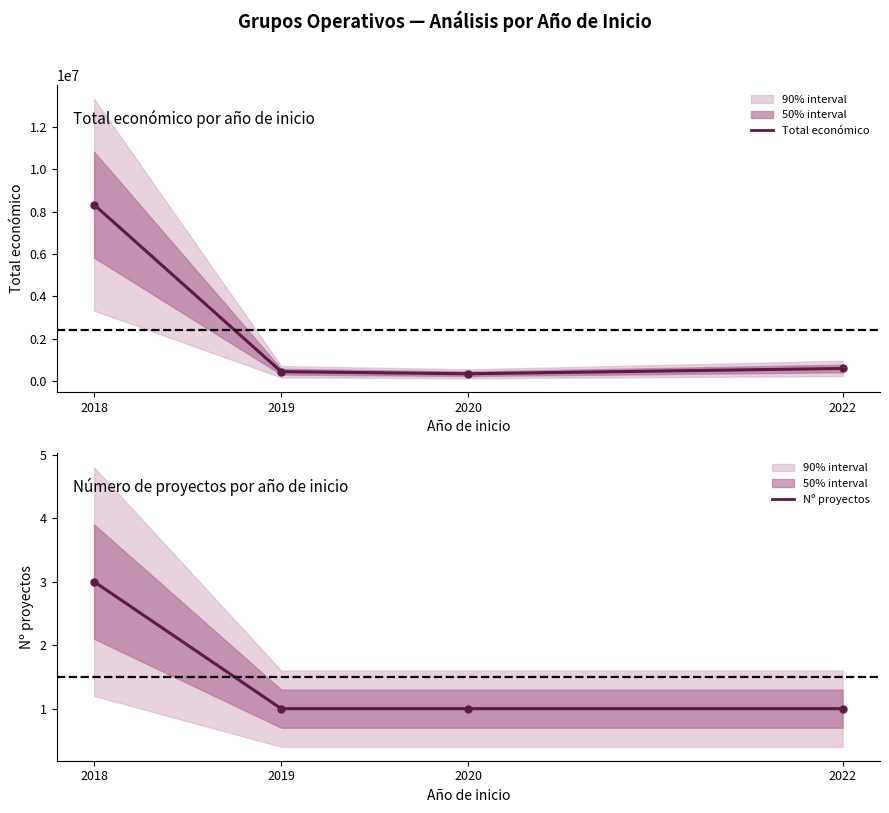

List the series in order of their peak value, highest first.

Total económico, Nº proyectos